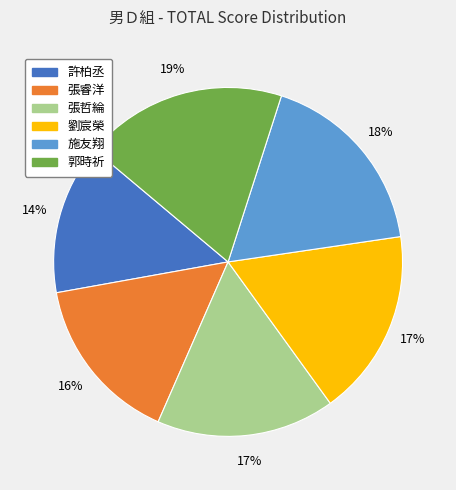

Combined, do 張哲綸 and 許柏丞 account for over 50%?

No